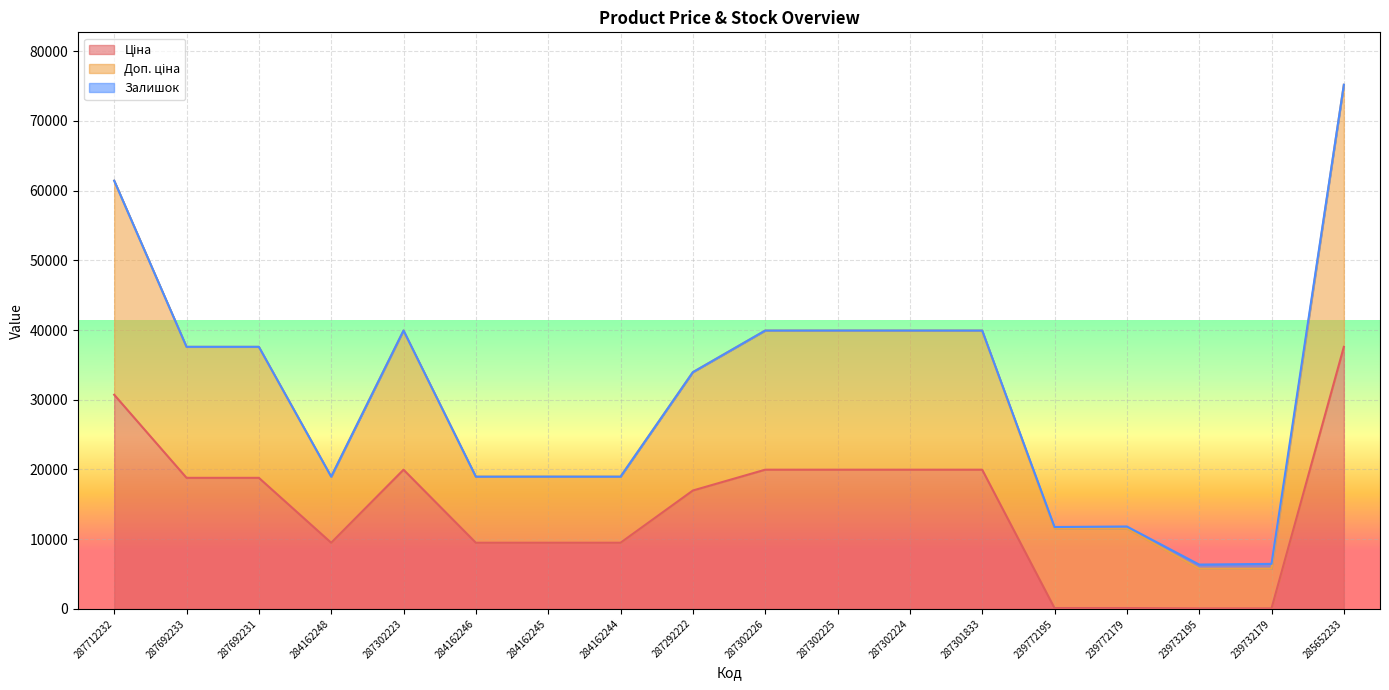

Where is the first local minimum for Доп. ціна?

284162248